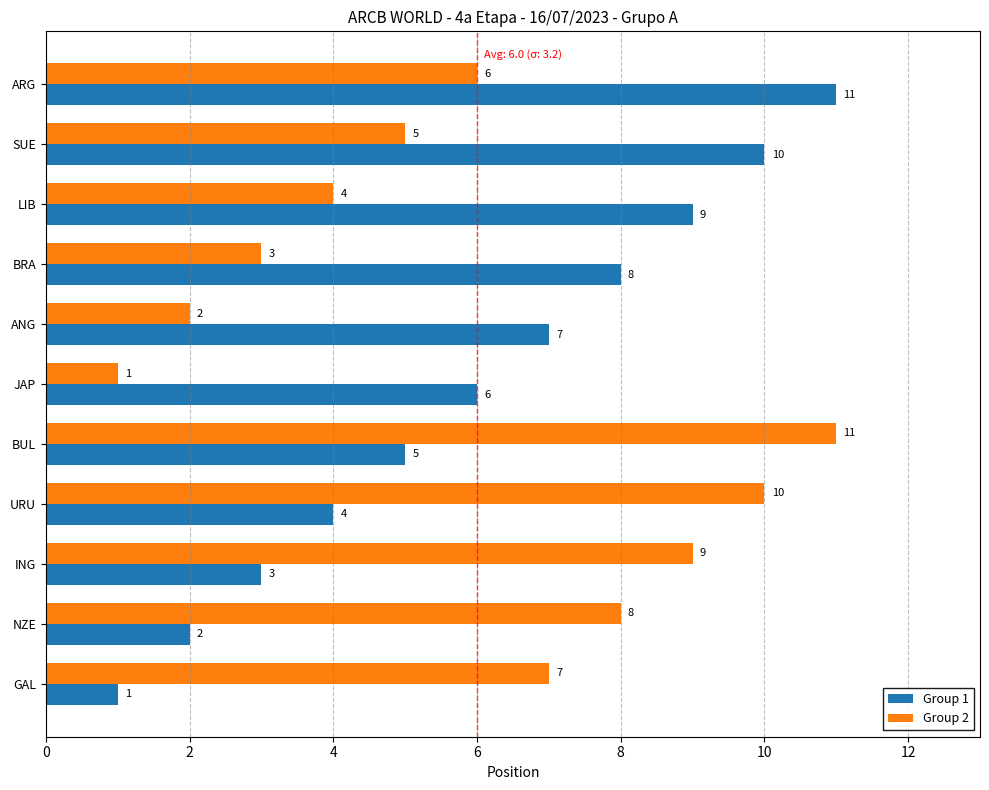

What is the sum of all Group 2 values?

66